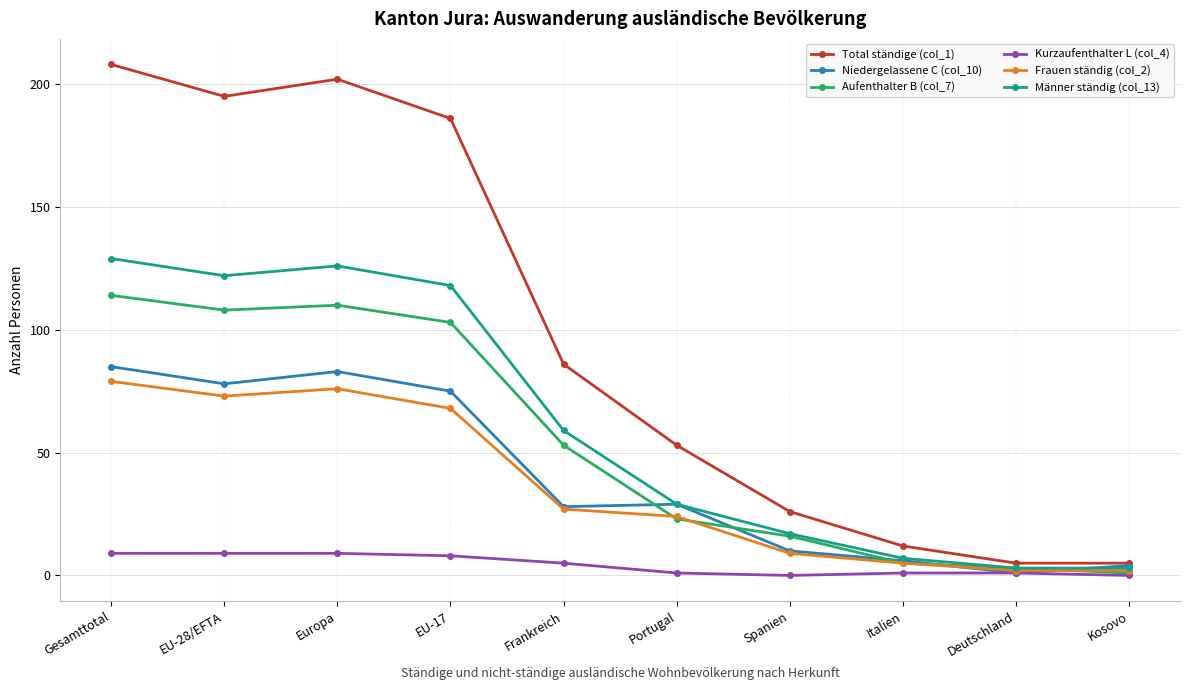

How many distinct data groups are displayed?

6